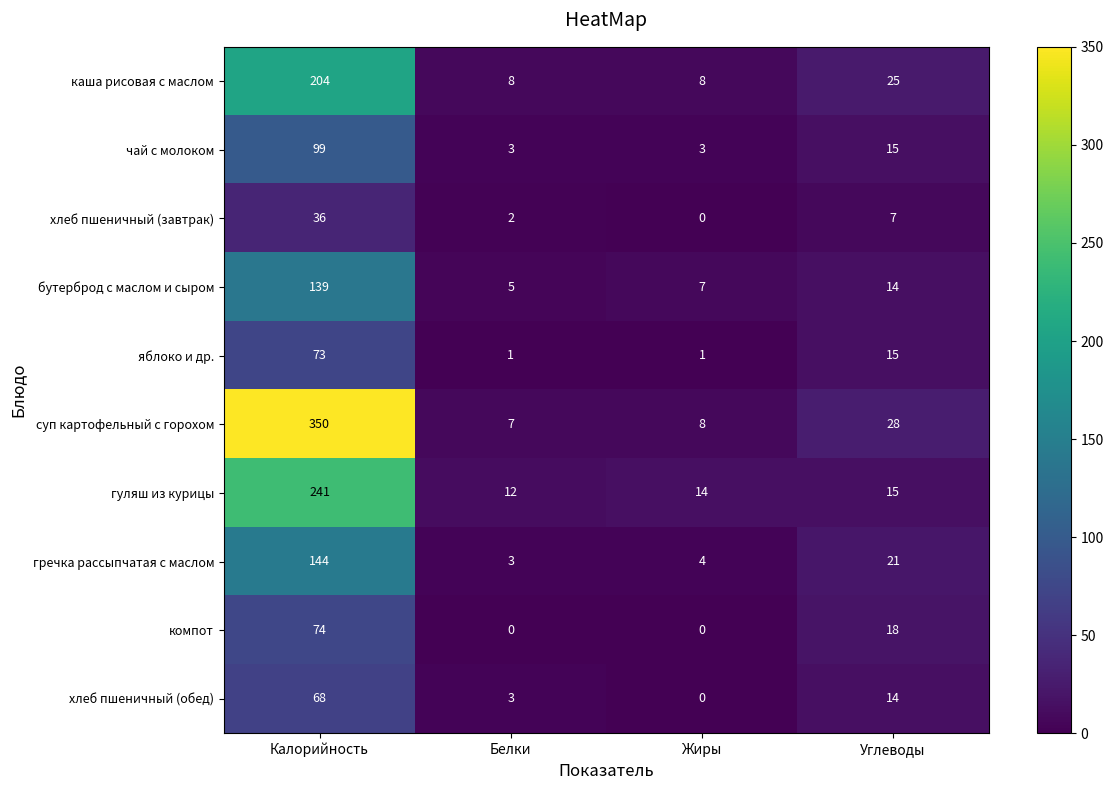

How many яблоко и др. values are between 1 and 73?

4